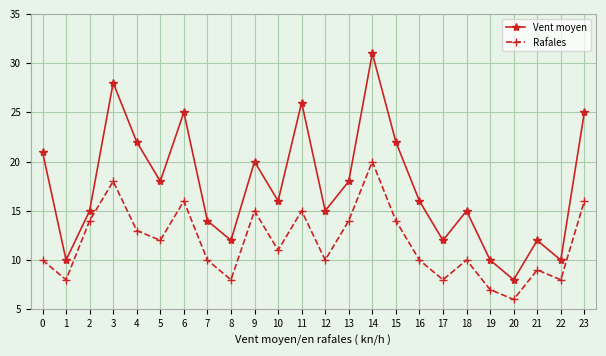

What is the sum of all Rafales values?

282